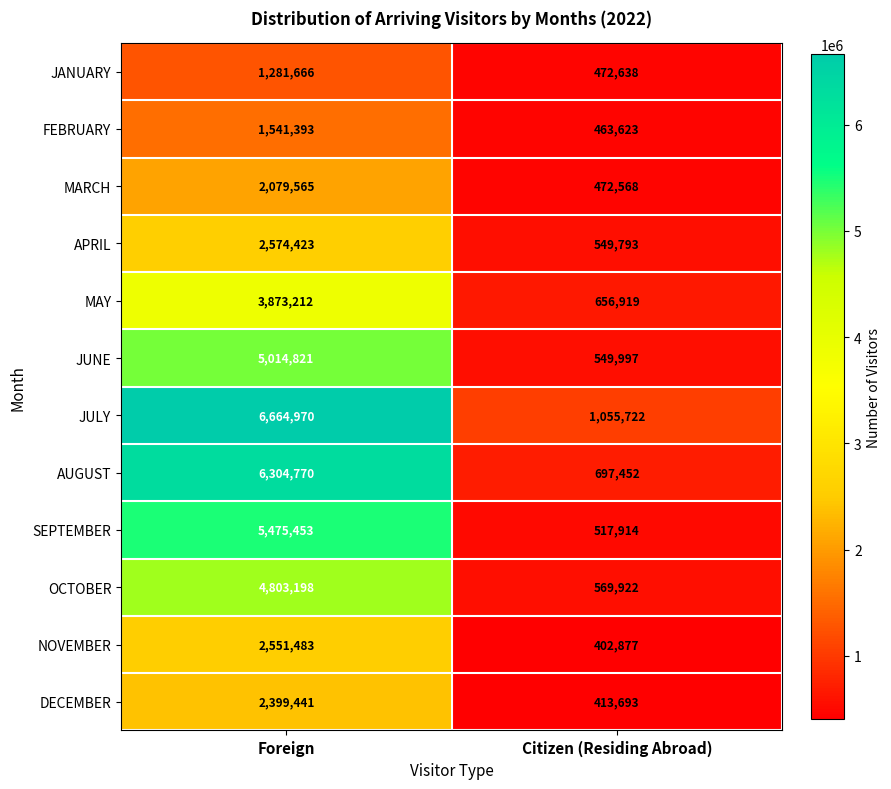

At which category does the chart reach its minimum across all series?

Citizen (Residing Abroad)